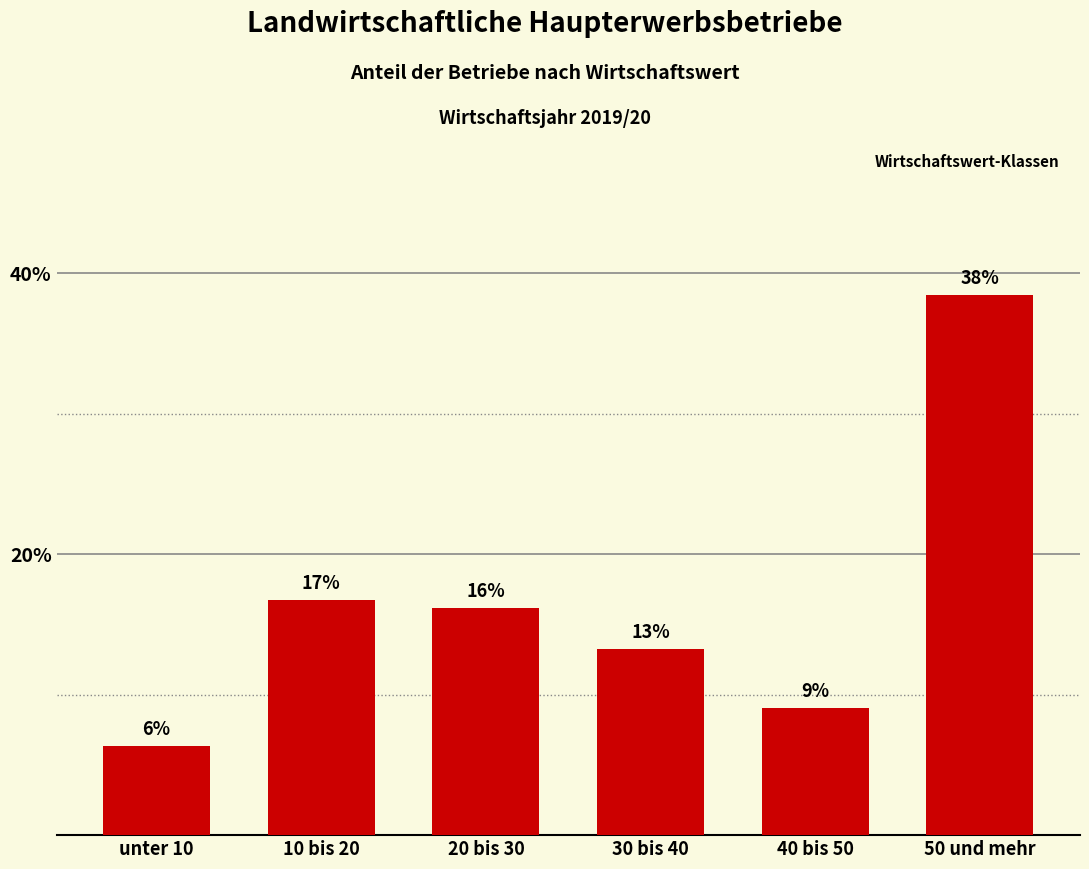

What is the label of the 4th bar from the left?

30 bis 40